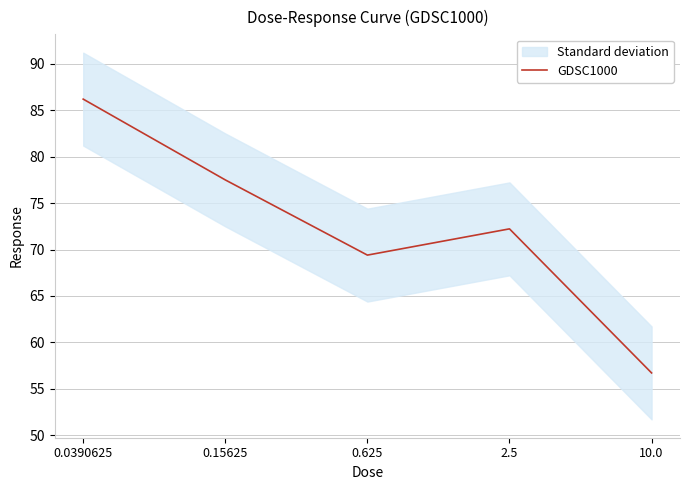

Reading left to right, extract all data points from this chart.

86.2	77.5	69.4	72.2	56.7